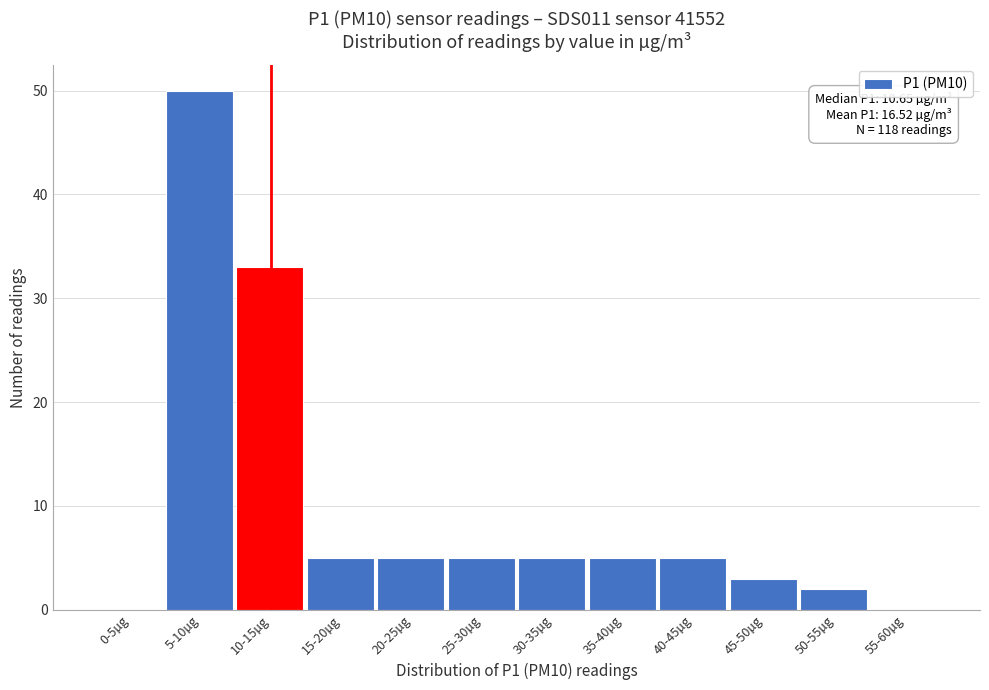

Reading right to left, transcribe all the data shown in this chart.

55-60µg=0	50-55µg=2	45-50µg=3	40-45µg=5	35-40µg=5	30-35µg=5	25-30µg=5	20-25µg=5	15-20µg=5	10-15µg=33	5-10µg=50	0-5µg=0